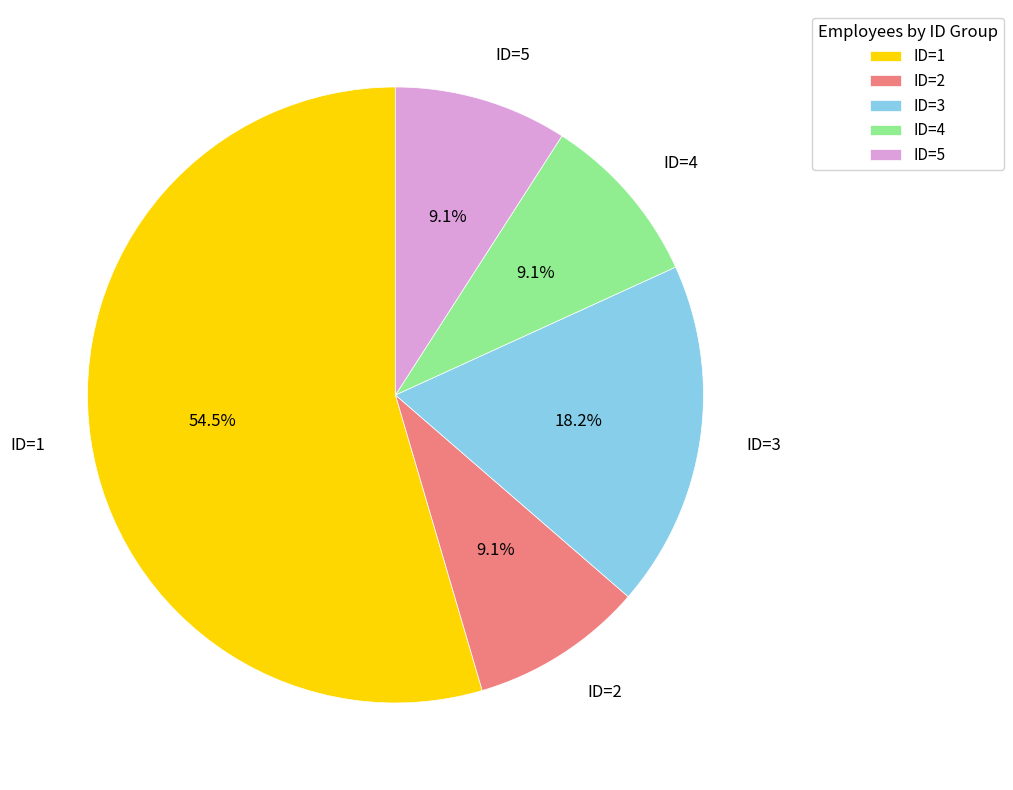

Which category has the biggest portion of the pie?

ID=1